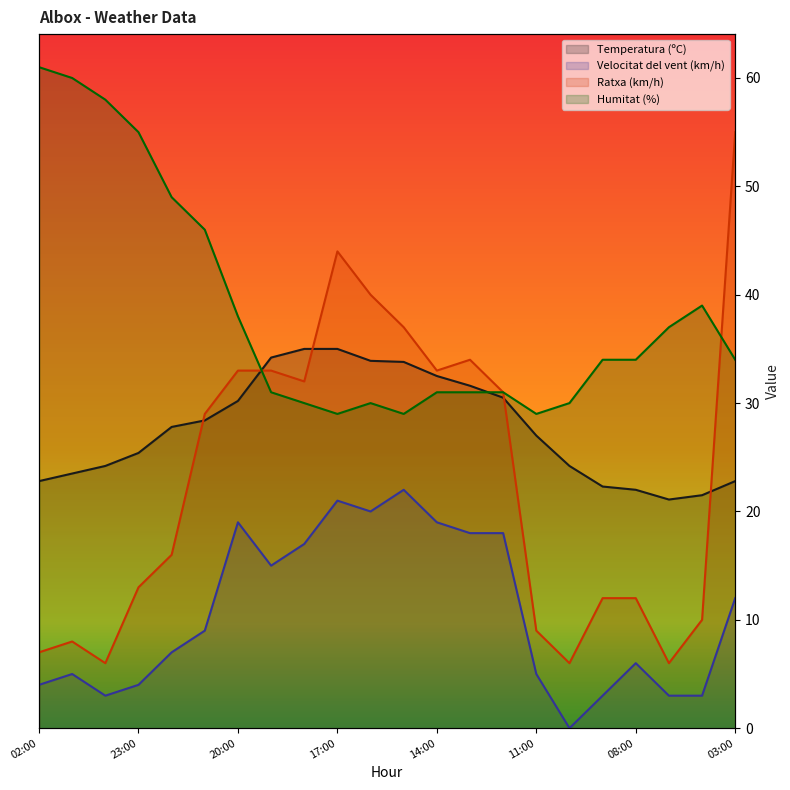

What is the sum of the Velocitat del vent (km/h) values at 00:00 and 11:00?

8.0